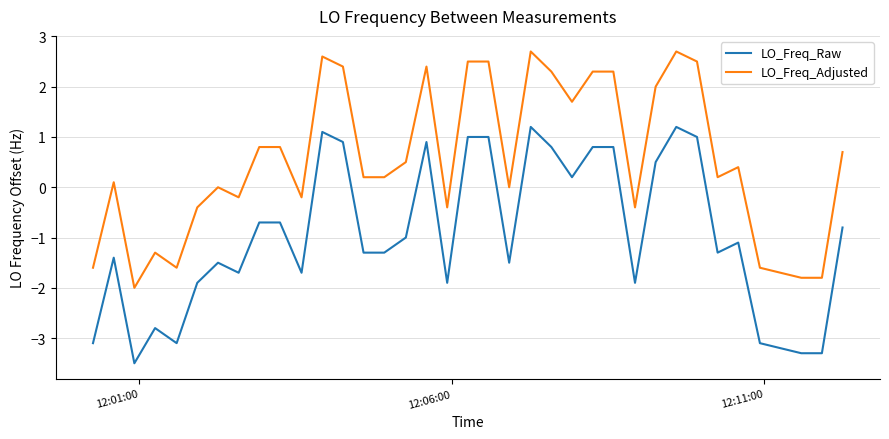

What is the greatest value displayed?

2.7